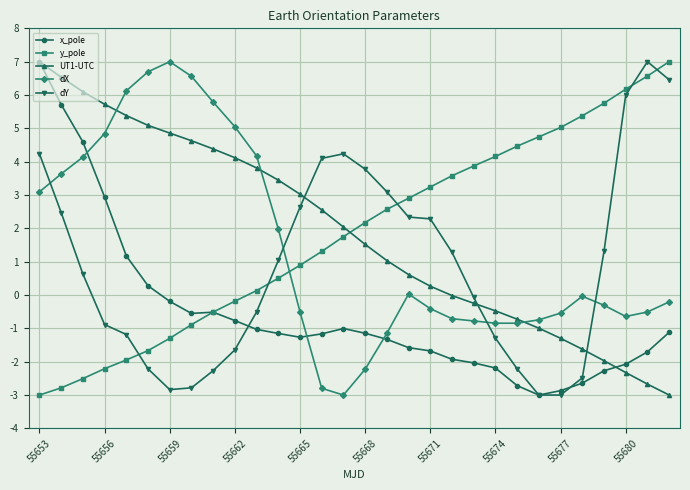

True or false: y_pole has more than 2 interior local peaks.

False